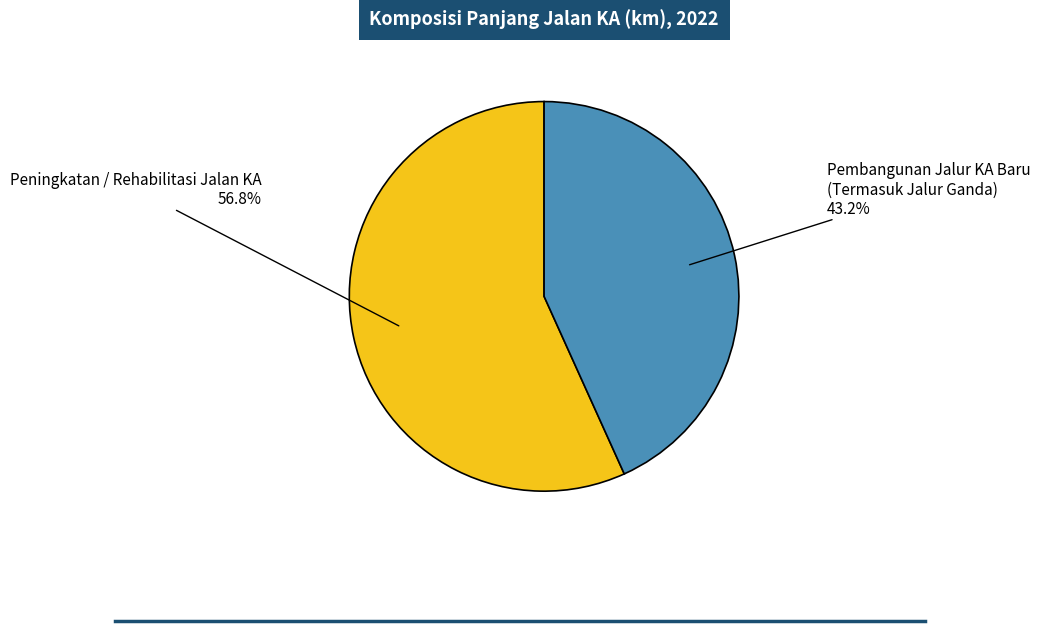

Between Peningkatan / Rehabilitasi Jalan KA and Pembangunan Jalur KA Baru (Termasuk Jalur Ganda), which is larger?

Peningkatan / Rehabilitasi Jalan KA